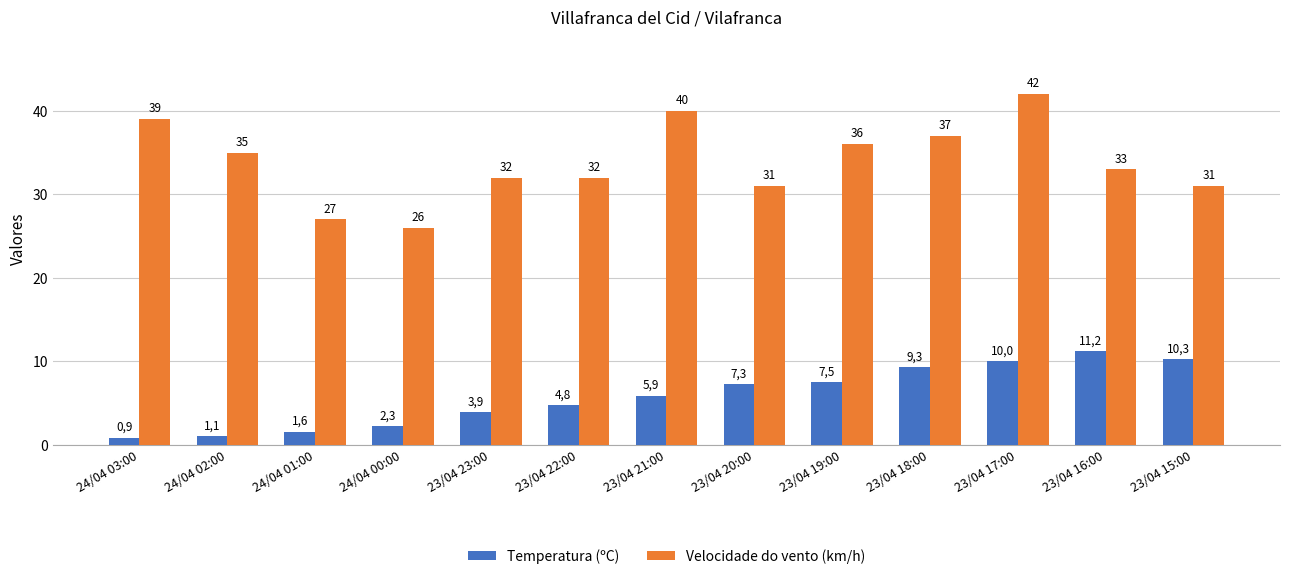

Are the bars horizontal?

No